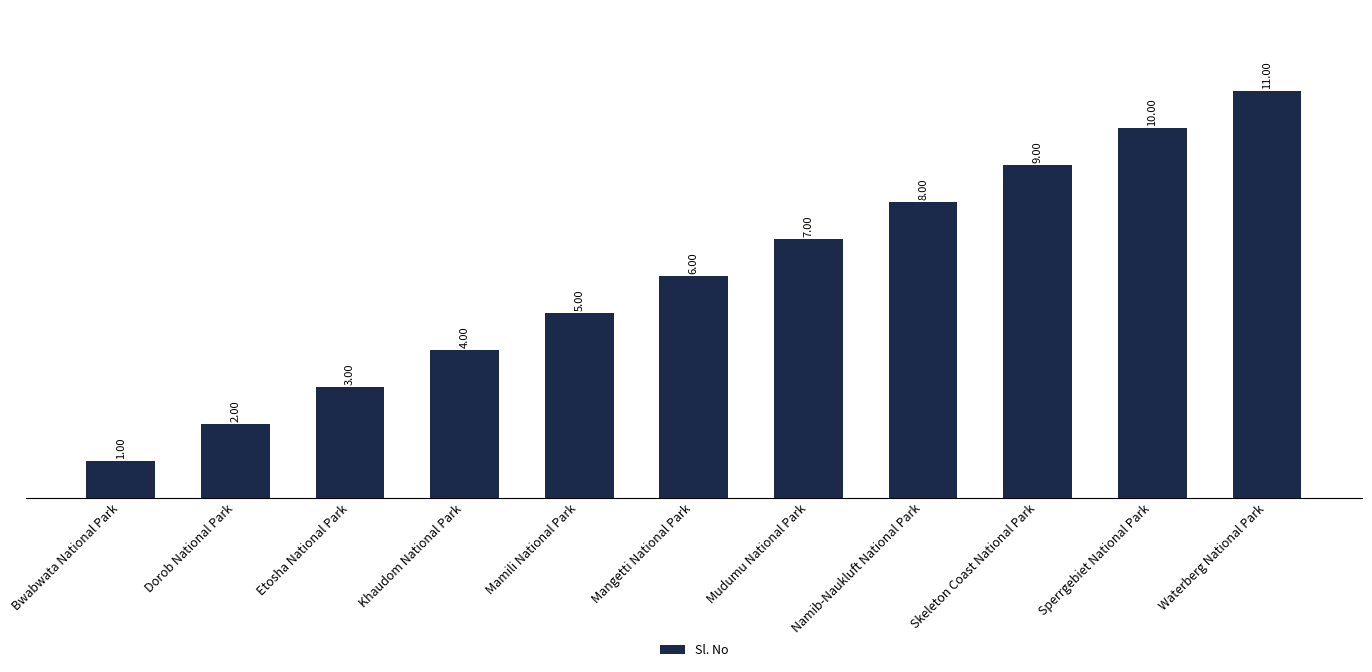

What is the difference between the maximum and minimum values?

10